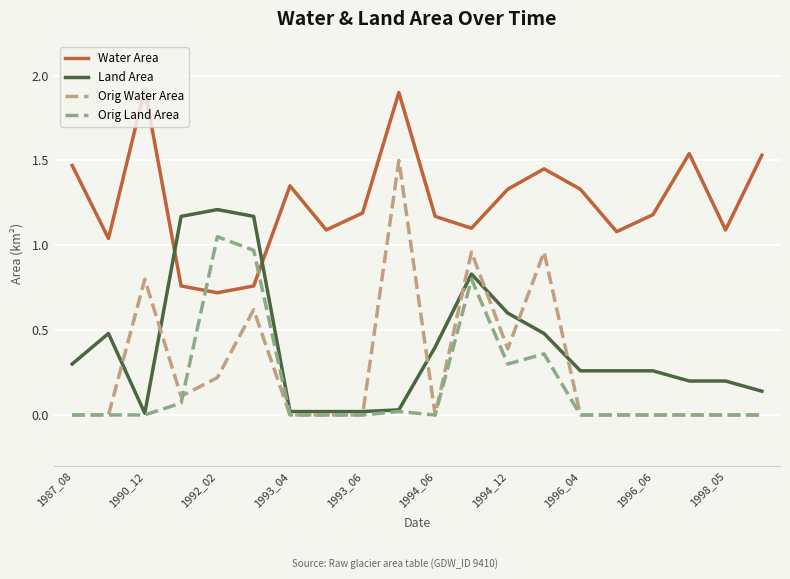

What is the greatest value displayed?

1.9